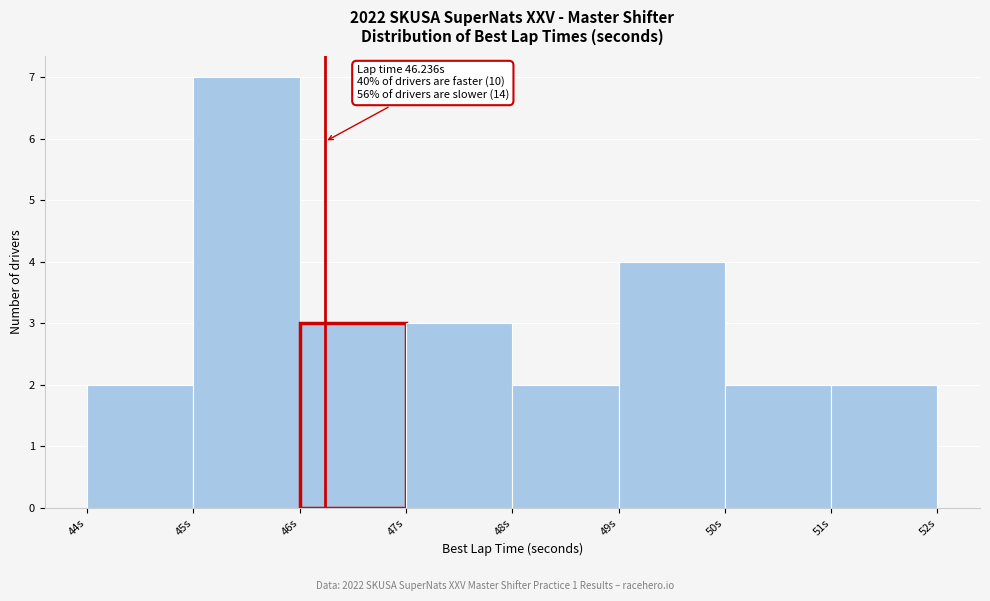

Over which range of the x-axis is the bar tallest?

45 to 46